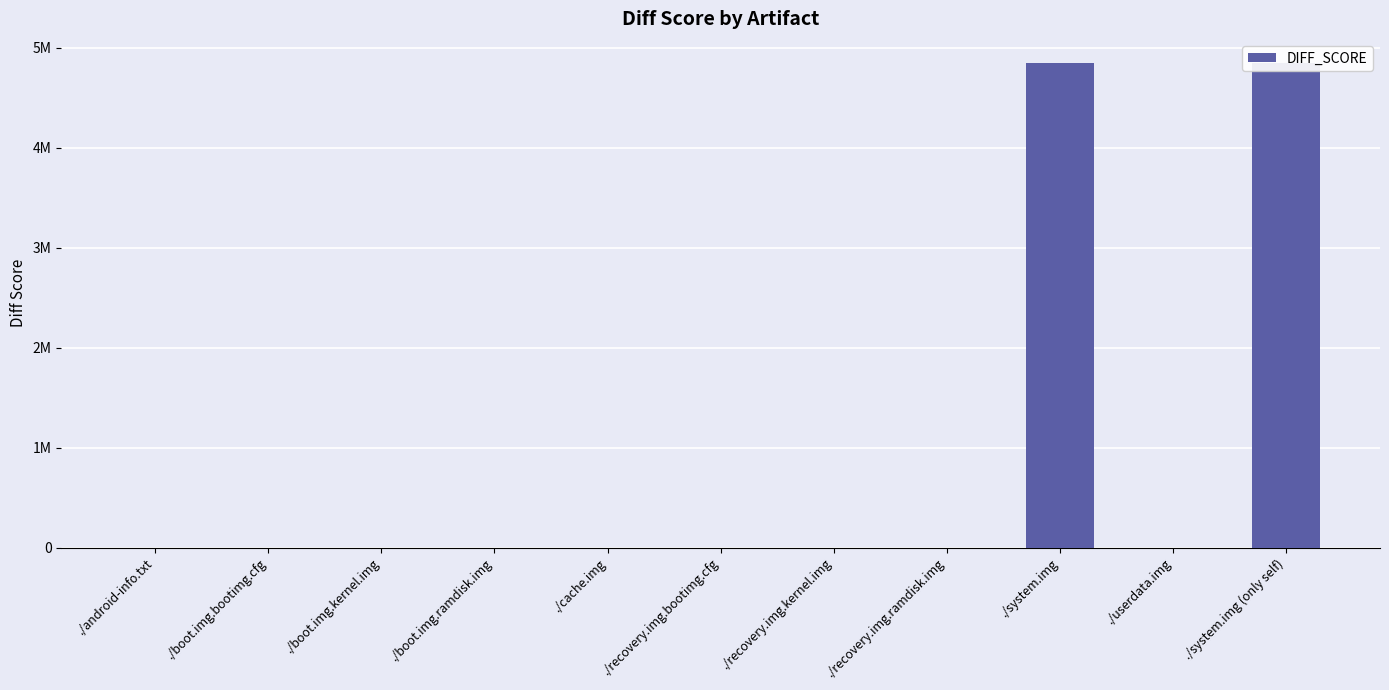

What position from the left is ./cache.img?

5